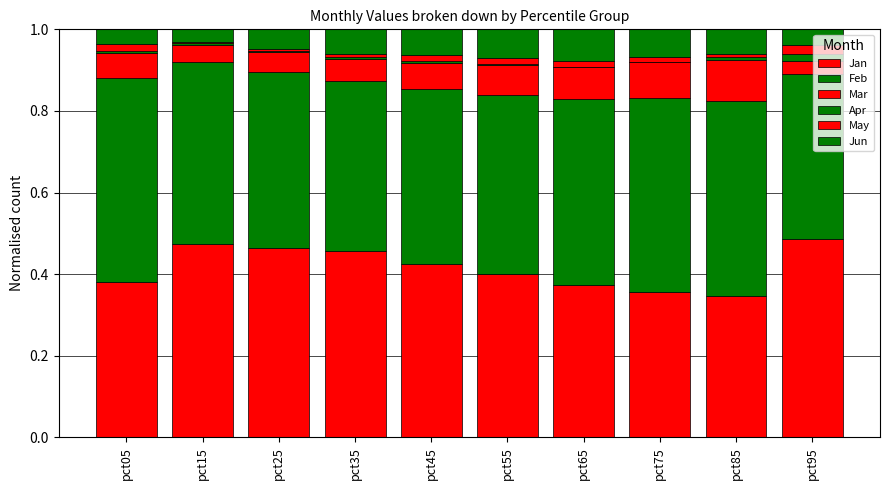

Are the bars horizontal?

No